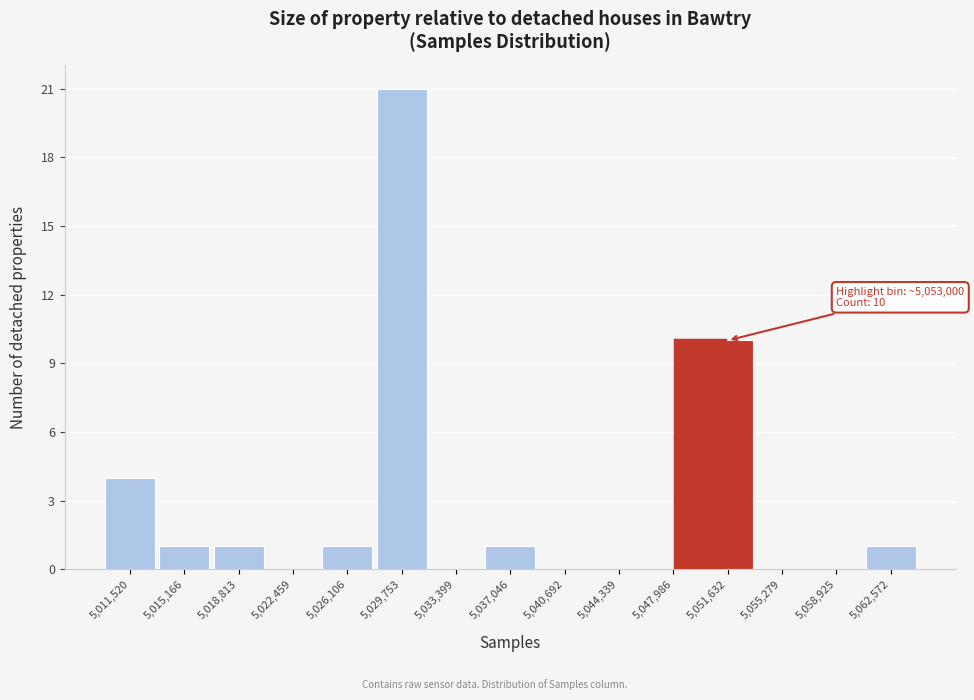

Reading right to left, list all the values displayed in this chart.

5,062,572=1	5,058,925=0	5,055,279=0	5,051,632=10	5,047,986=0	5,044,339=0	5,040,692=0	5,037,046=1	5,033,399=0	5,029,753=21	5,026,106=1	5,022,459=0	5,018,813=1	5,015,166=1	5,011,520=4